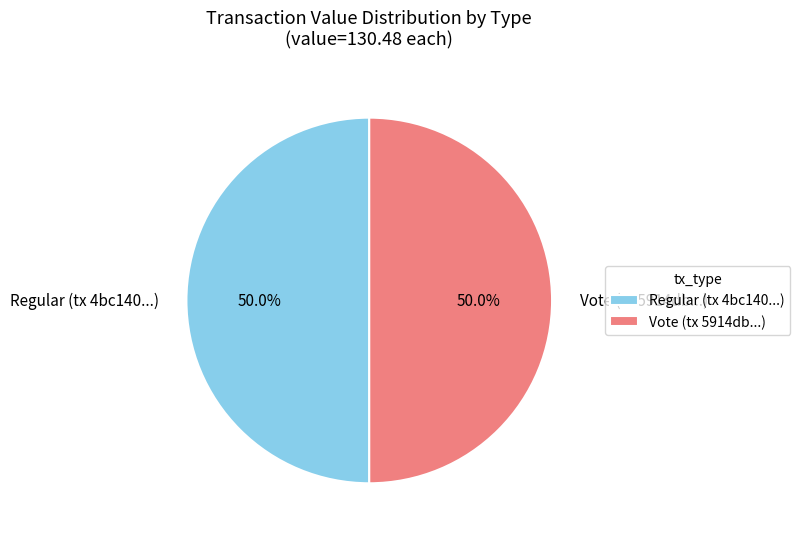

What portion of the pie excludes Vote (tx 5914db...)?

50.0%